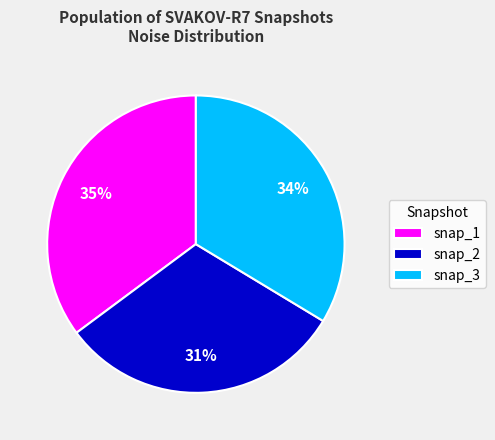

Do snap_2 and snap_3 together represent more than half of the pie?

Yes